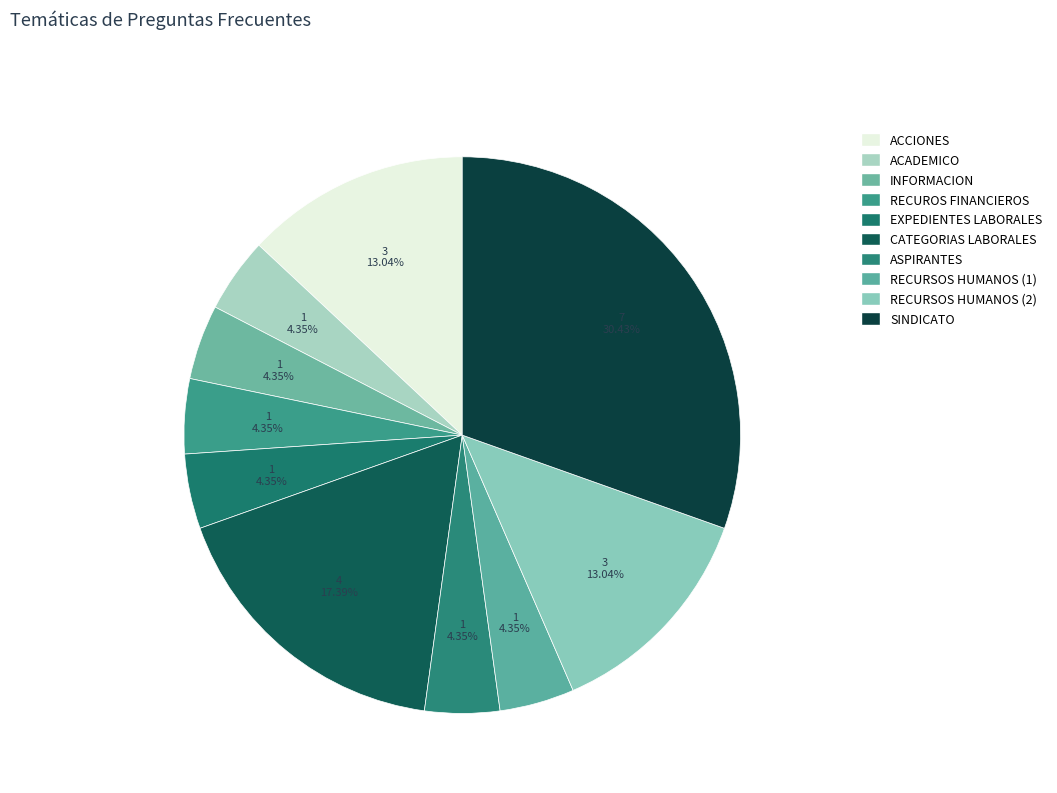

Which category has the biggest portion of the pie?

SINDICATO